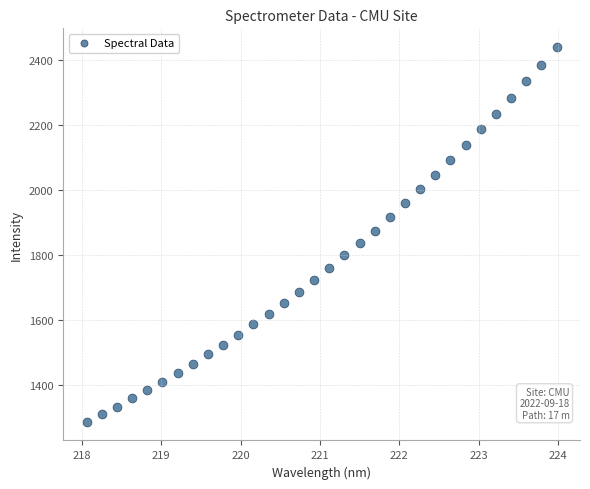

Count the number of points in this scatter plot.

32